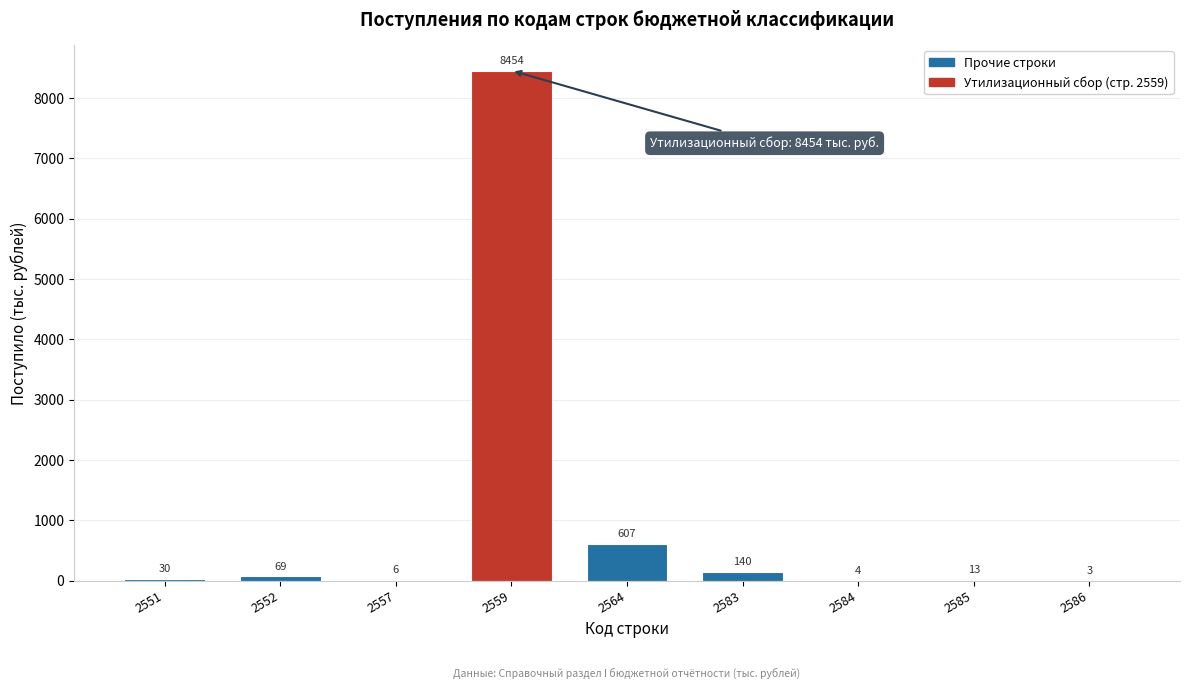

Reading left to right, list all the values displayed in this chart.

2551=30	2552=69	2557=6	2559=8454	2564=607	2583=140	2584=4	2585=13	2586=3